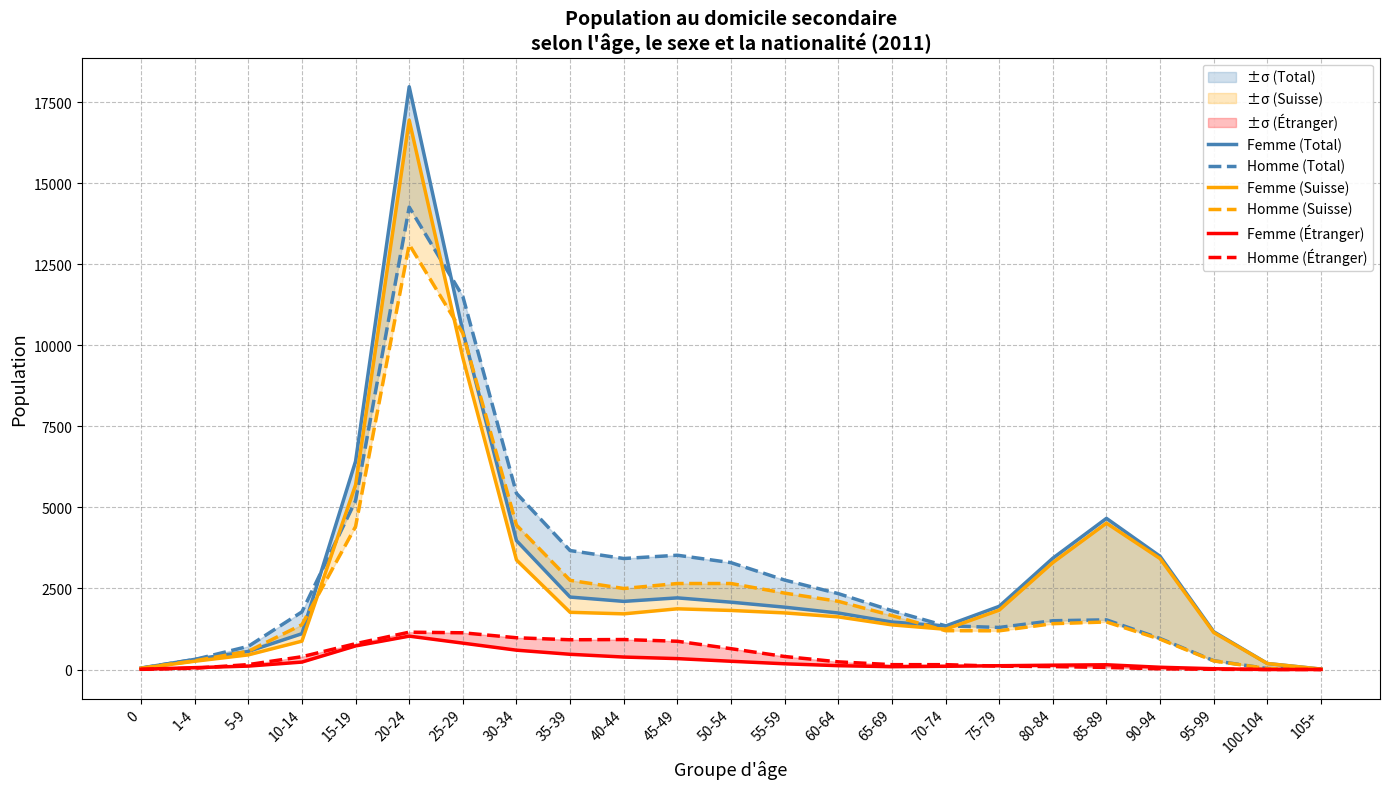

What is the greatest value displayed?

17975